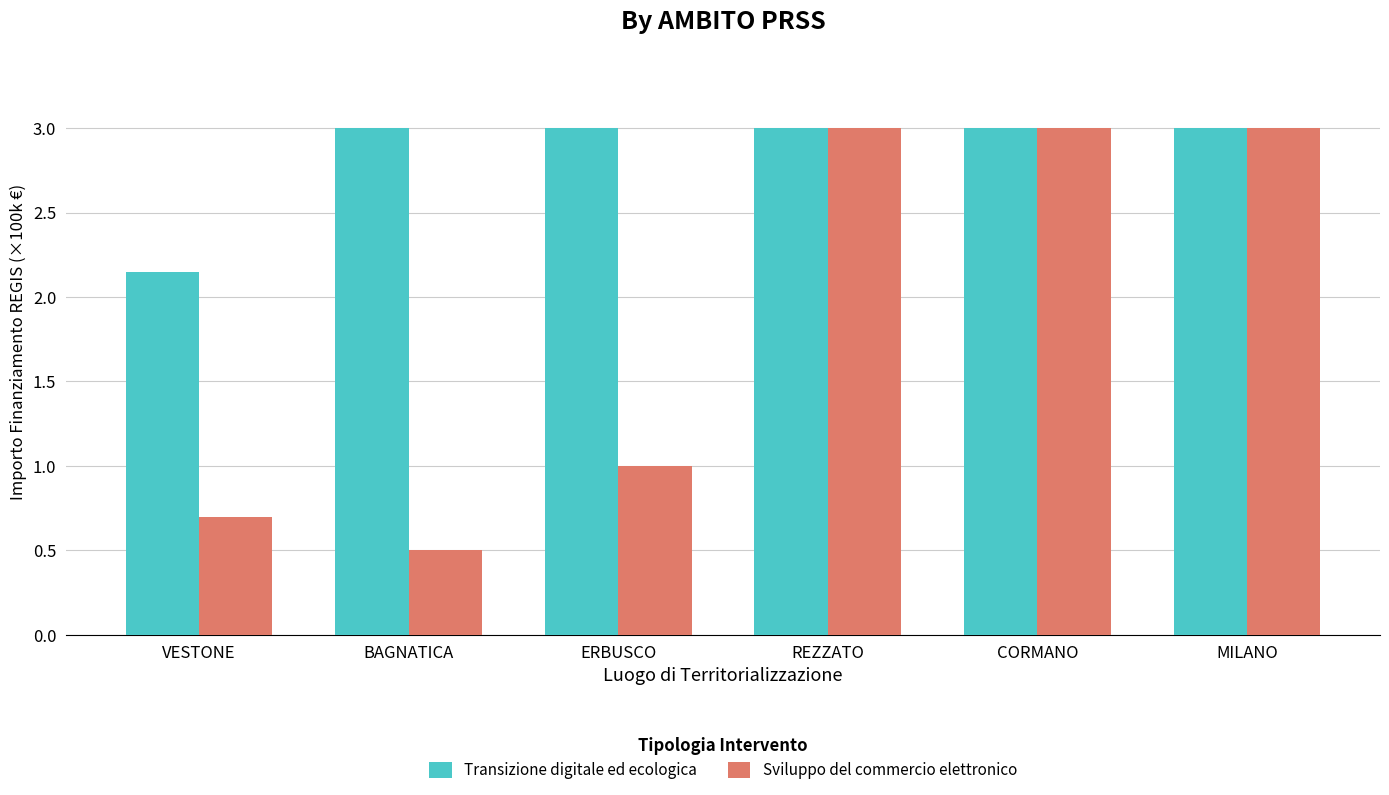

How many bars are there in each group?

2